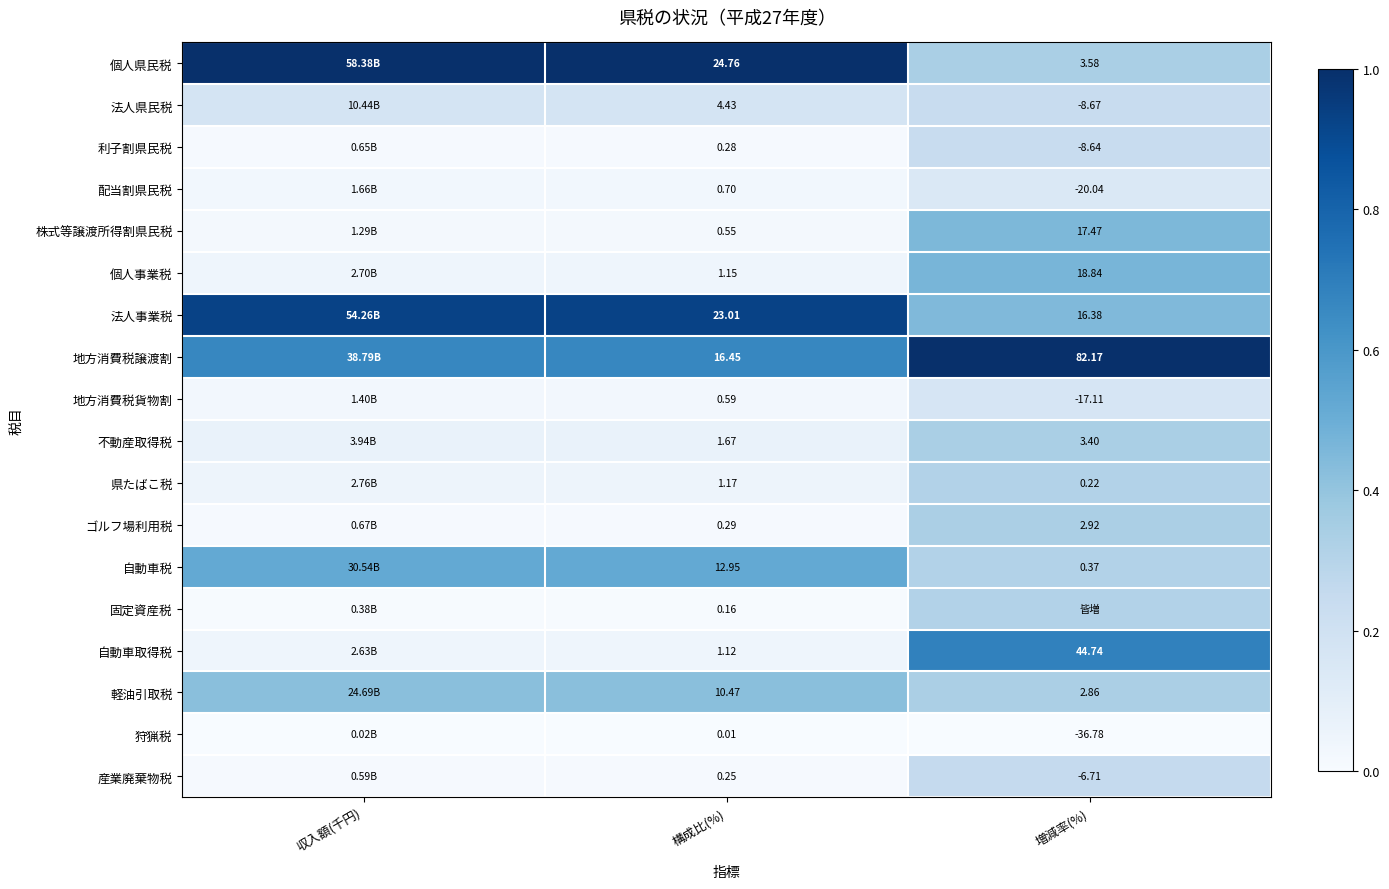

At 構成比(%), list the series in order from largest to smallest.

個人県民税, 法人事業税, 地方消費税譲渡割, 自動車税, 軽油引取税, 法人県民税, 不動産取得税, 県たばこ税, 個人事業税, 自動車取得税, 配当割県民税, 地方消費税貨物割, 株式等譲渡所得割県民税, ゴルフ場利用税, 利子割県民税, 産業廃棄物税, 固定資産税, 狩猟税